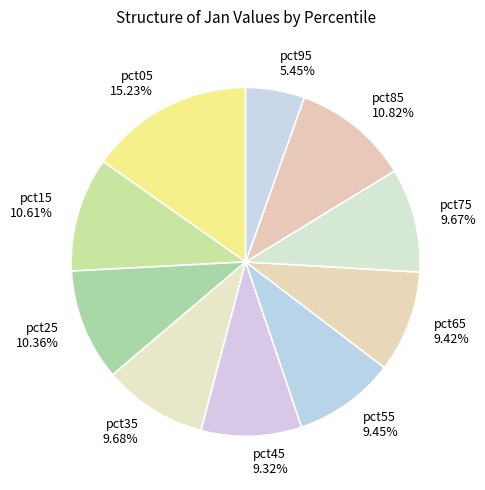

To the nearest percent, what portion does pct35 represent?

10%